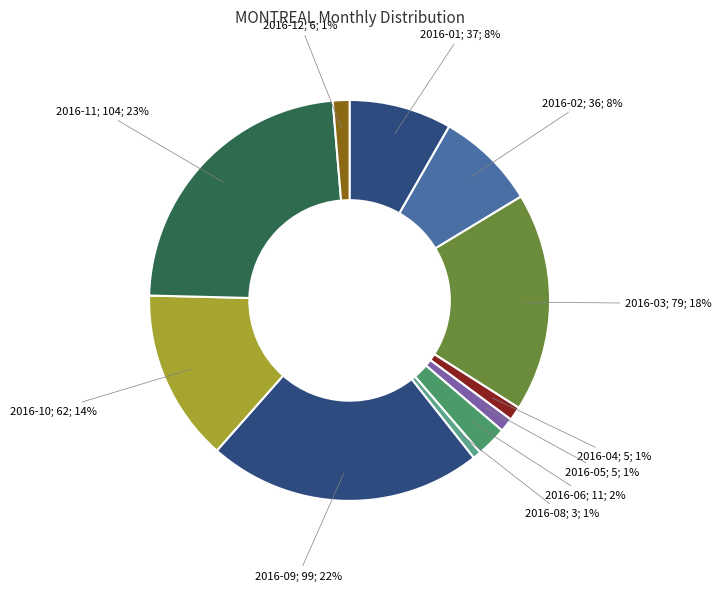

Count the number of slices in the pie.

11